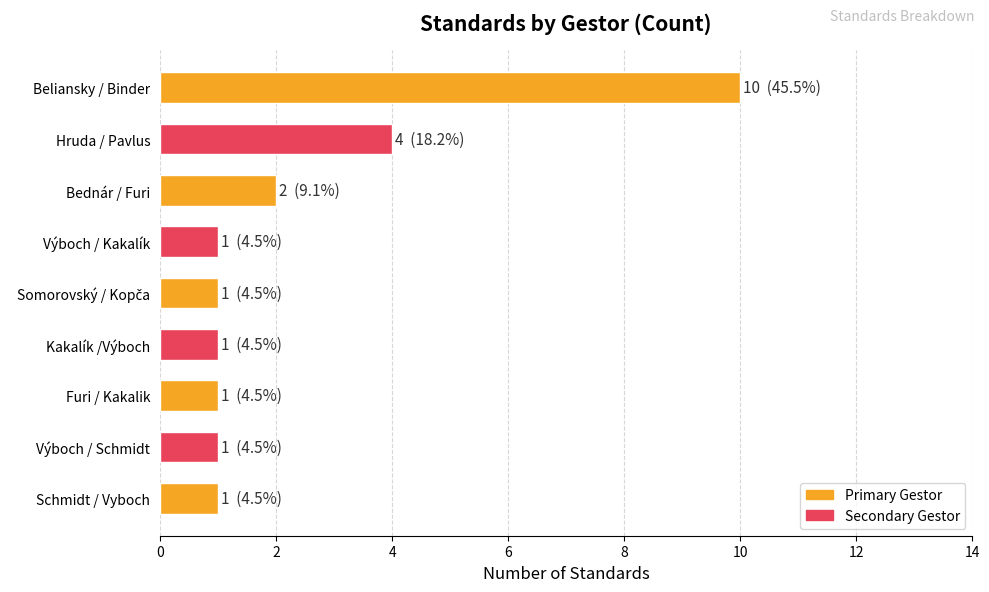

What is the label of the 1st bar from the bottom?

Schmidt / Vyboch